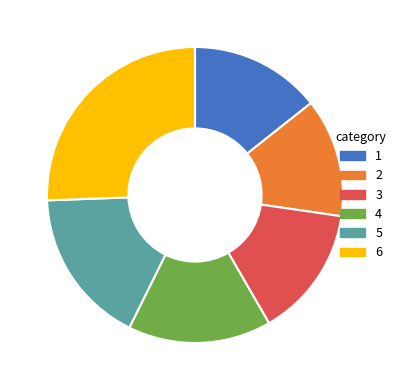

Does any single category account for the majority?

No